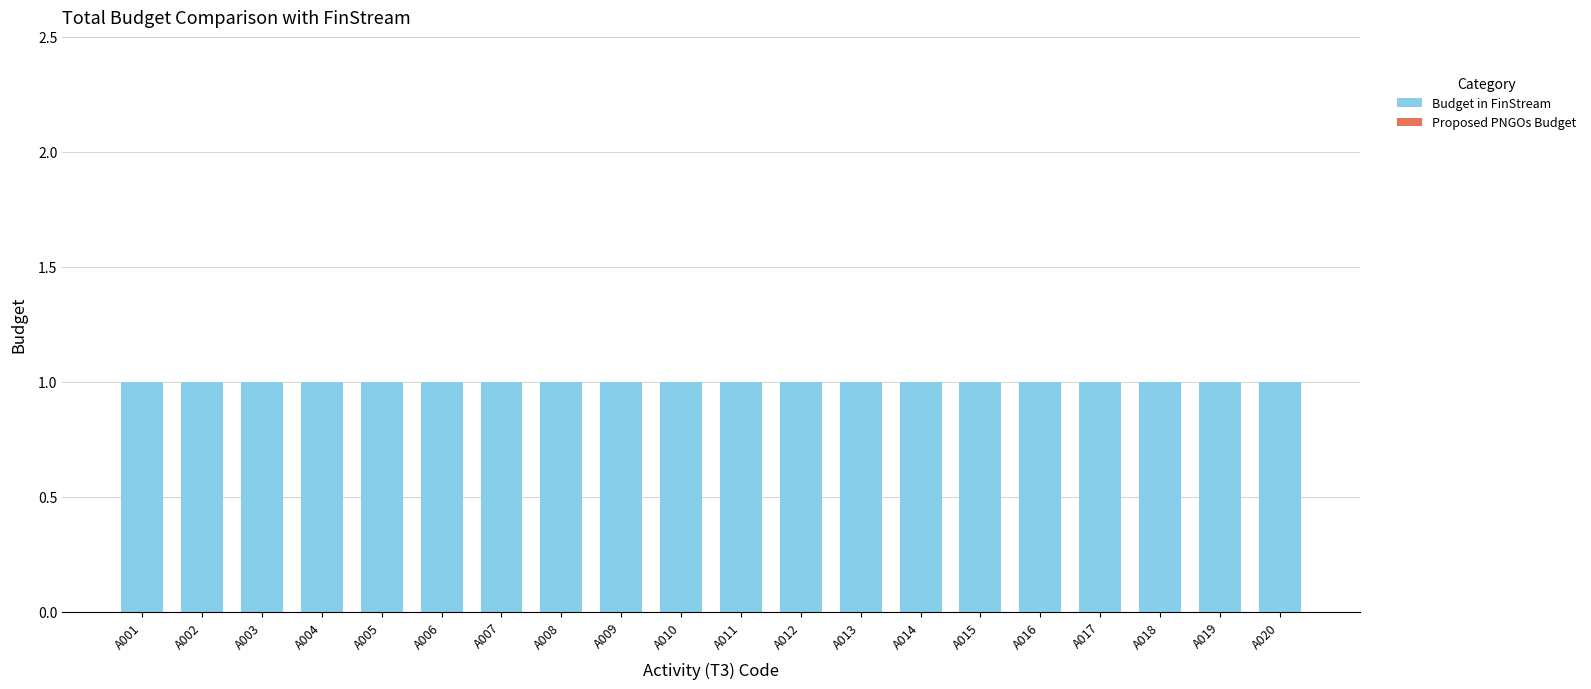

Are the bars grouped side by side (vs. stacked)?

Yes